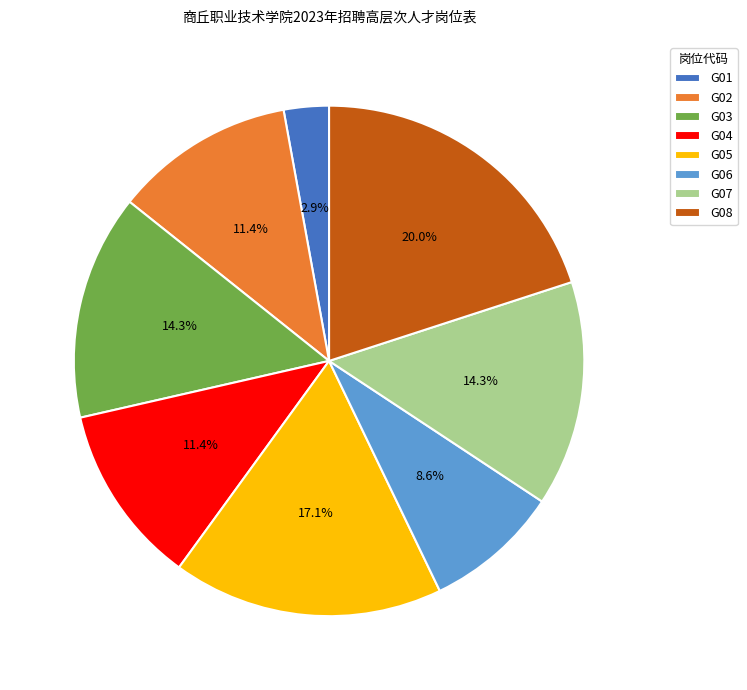

What percentage is the G04 slice, to the nearest percent?

11%